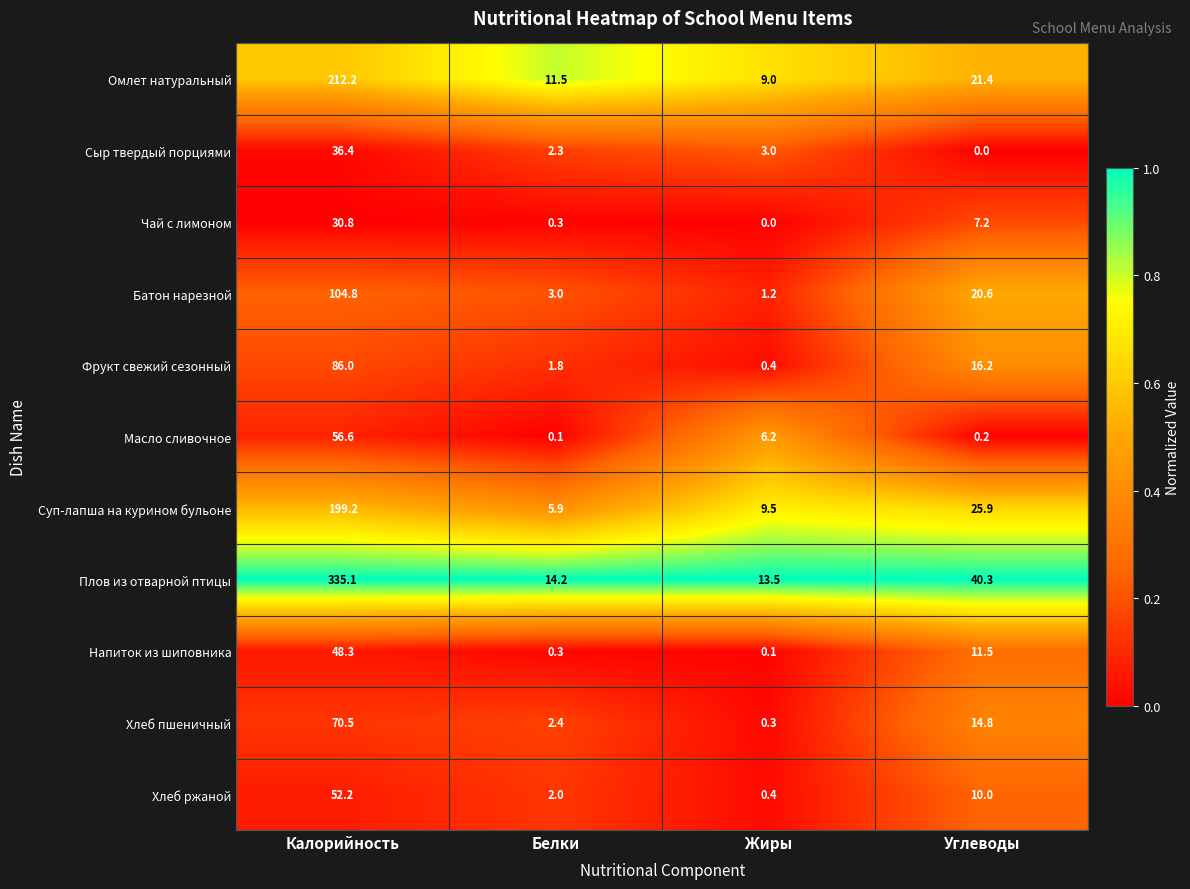

What is the average value of the Хлеб ржаной series?

16.2